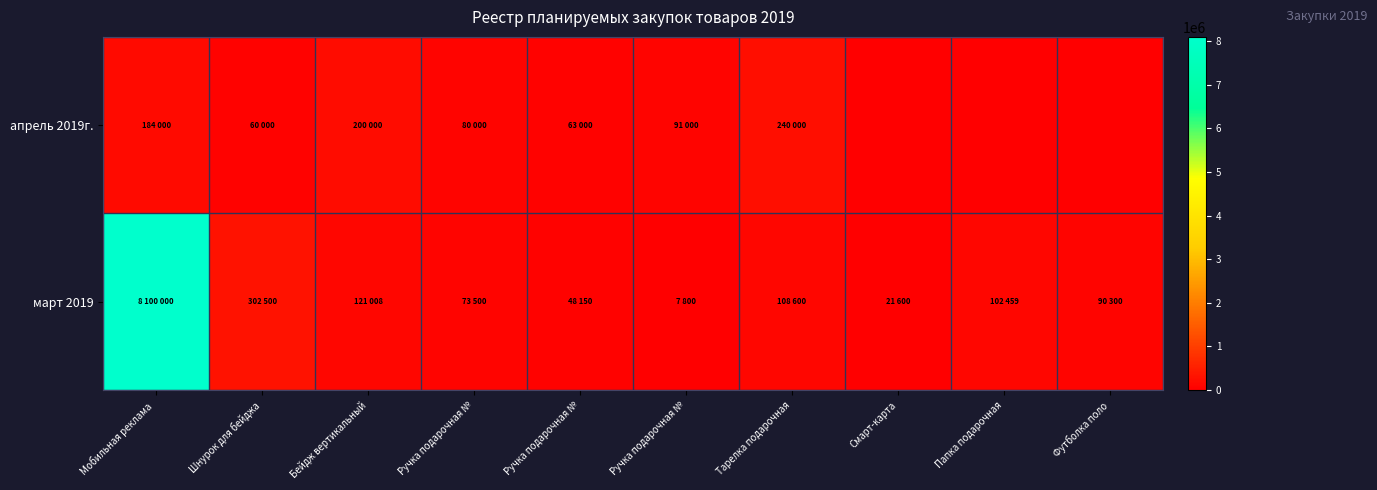

List the series in order of their peak value, lowest first.

апрель 2019г., март 2019